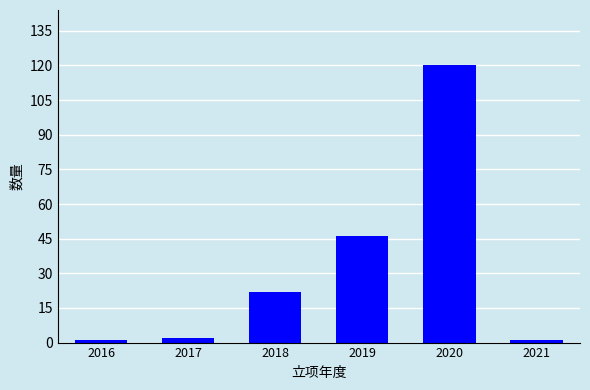

Reading left to right, extract all data points from this chart.

2016=1	2017=2	2018=22	2019=46	2020=120	2021=1